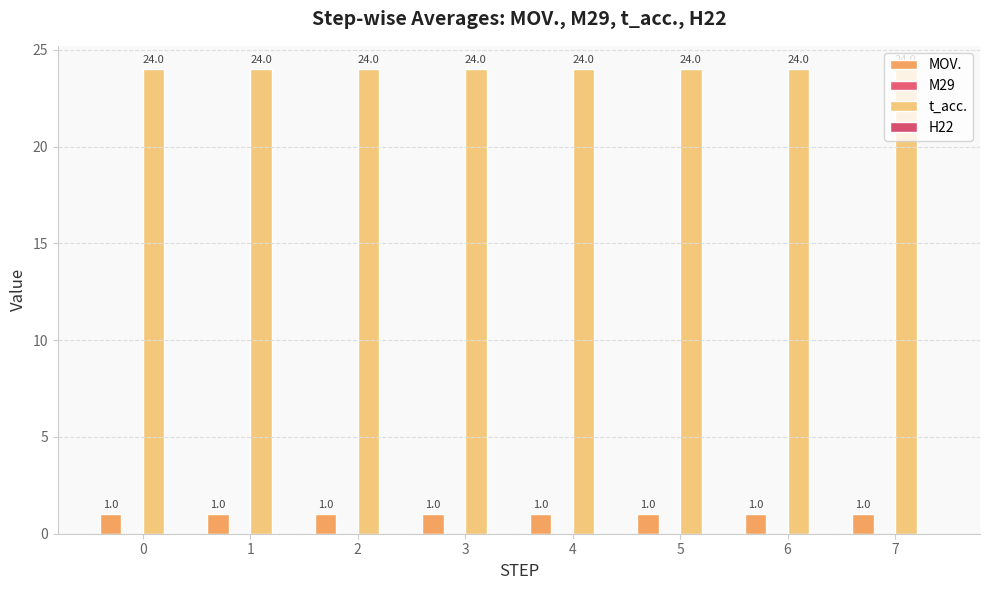

Reading left to right, list all the values displayed in this chart.

MOV.: 1	1	1	1	1	1	1	1
M29: 0	0	0	0	0	0	0	0
t_acc.: 24	24	24	24	24	24	24	24
H22: 0	0	0	0	0	0	0	0